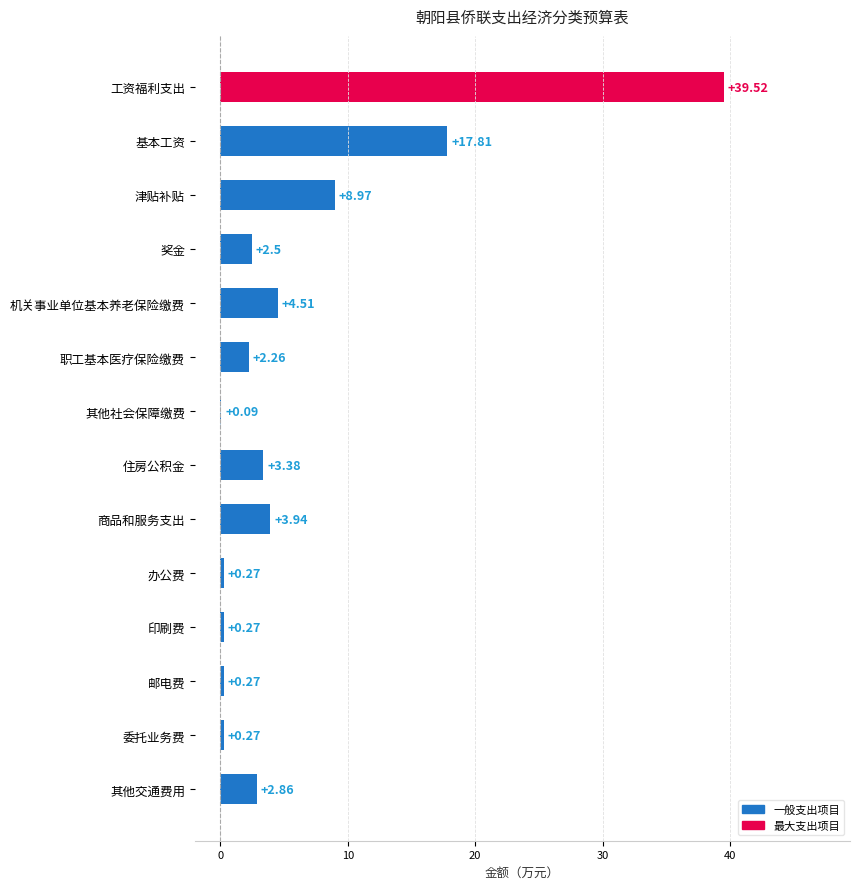

What is the change in value from 津贴补贴 to 机关事业单位基本养老保险缴费?

-4.5